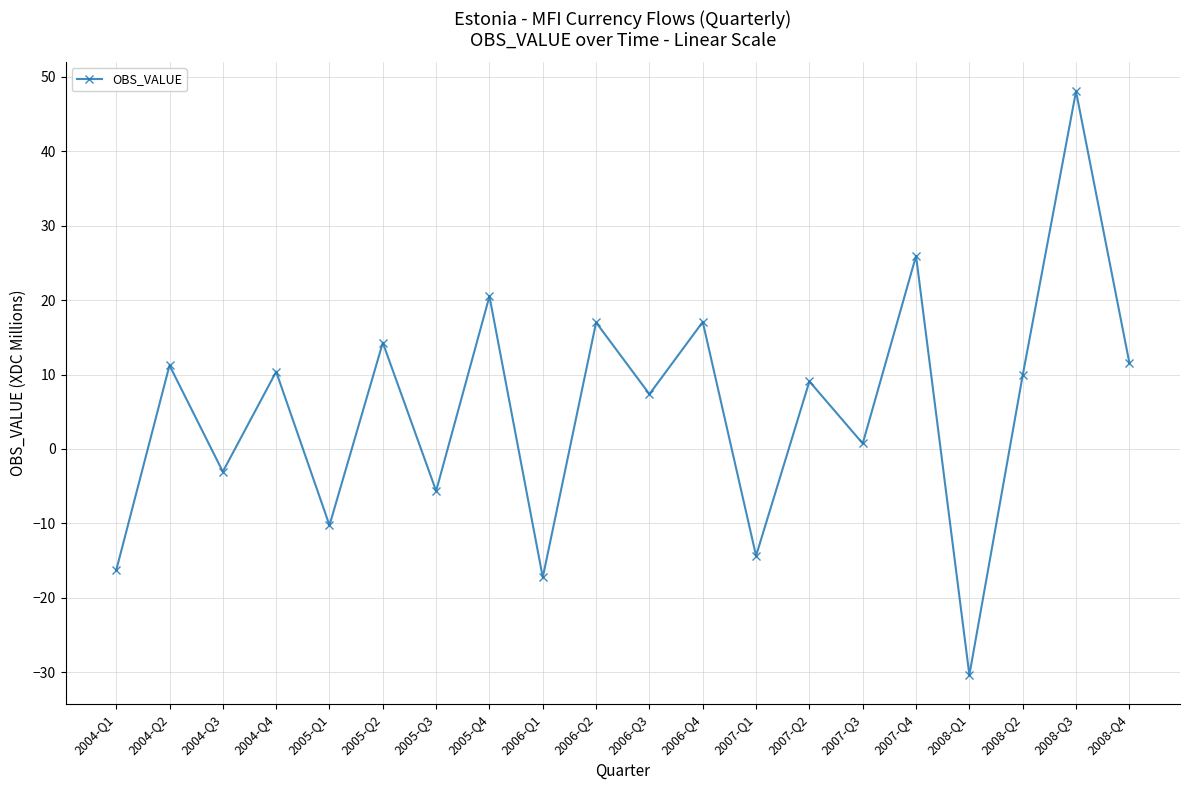

What is the ratio of the value at 2005-Q4 to the value at 2006-Q4?

1.2